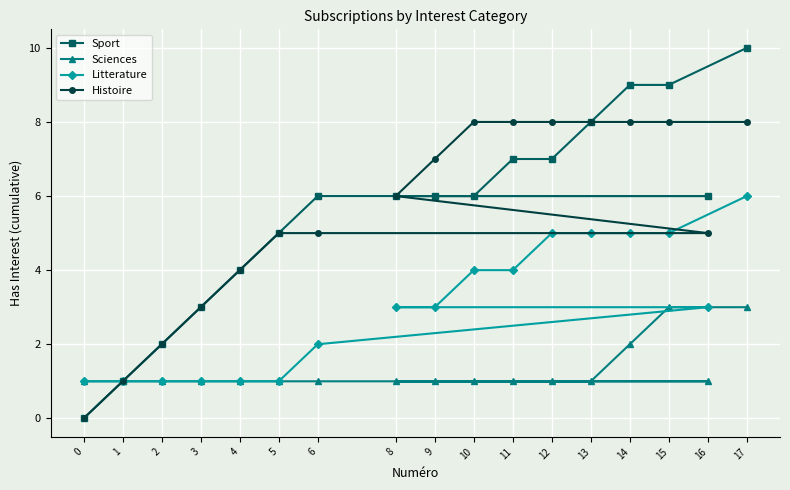

What is the value of the Sport point at the 13th from the left?

8